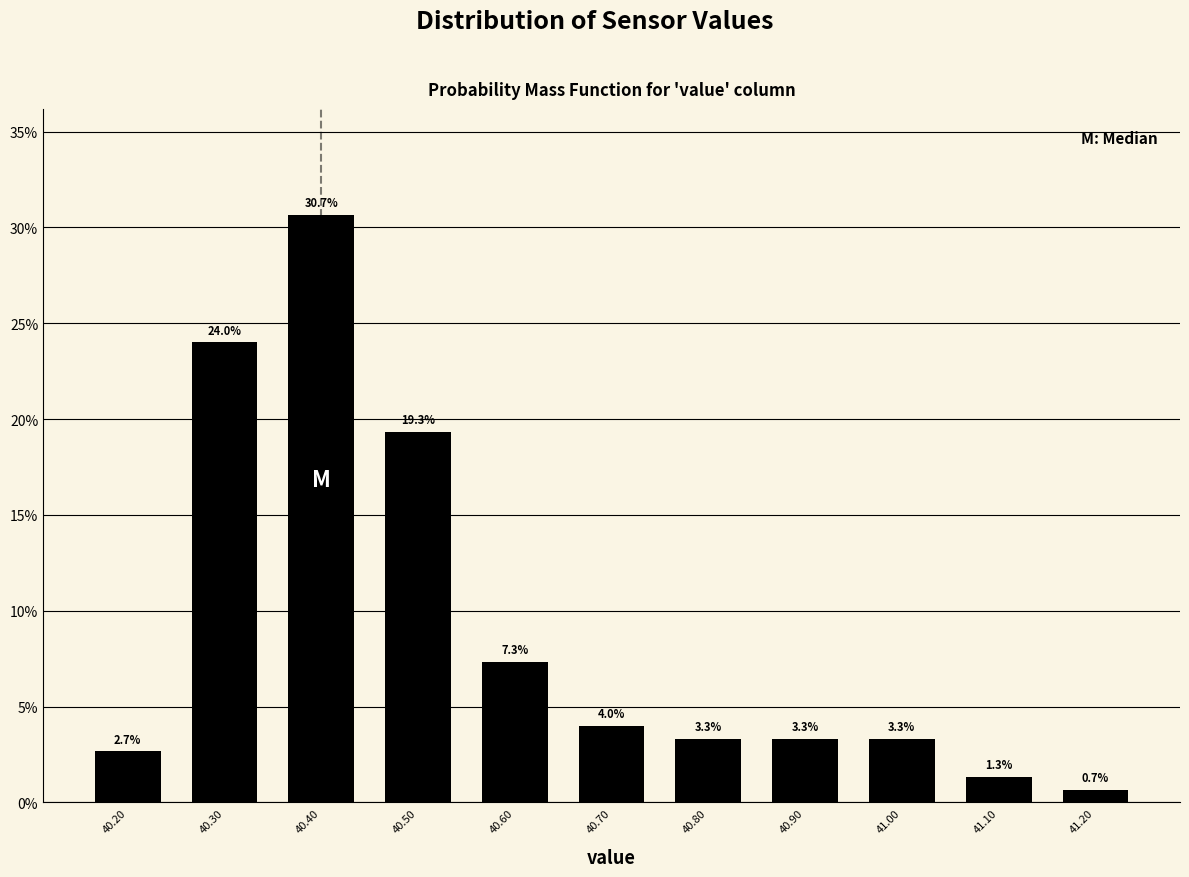

Reading right to left, extract all data points from this chart.

41.20=0.7	41.10=1.3	41.00=3.3	40.90=3.3	40.80=3.3	40.70=4.0	40.60=7.3	40.50=19.3	40.40=30.7	40.30=24.0	40.20=2.7